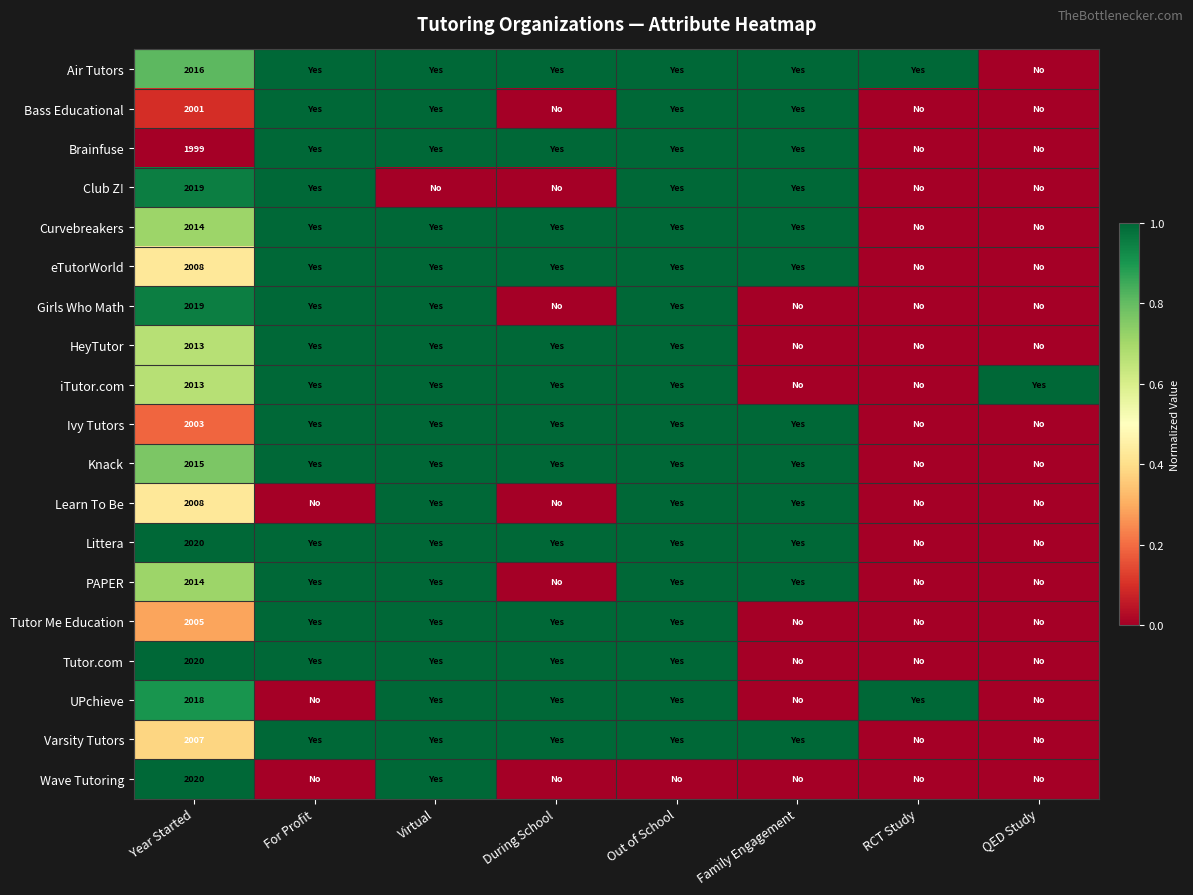

What is the spread (max minus min) of values at Year Started?

21